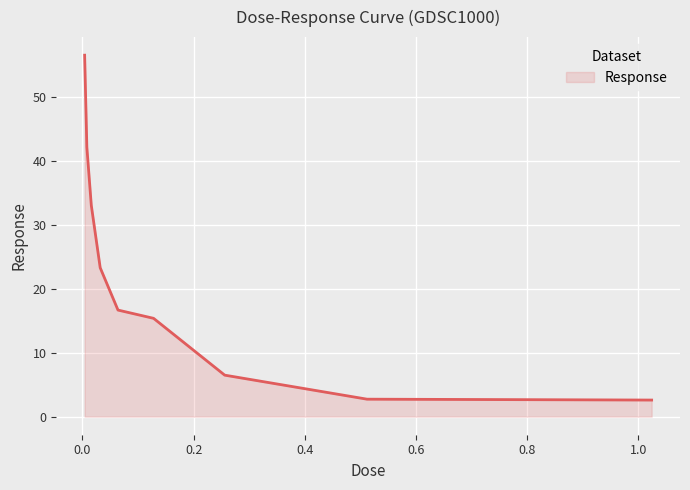

What is the difference between the second highest and minimum values?

39.6